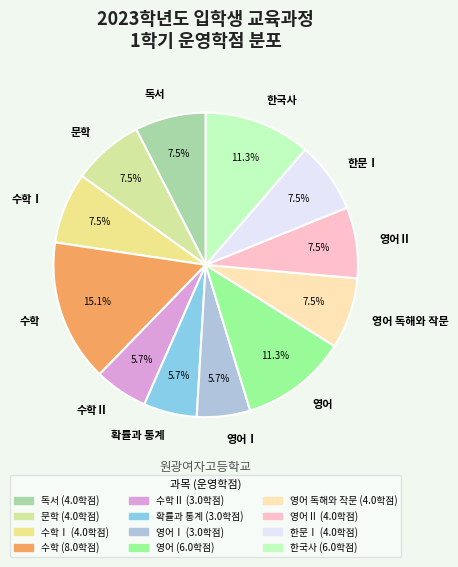

How much of the chart is everything except 문학?

92.5%